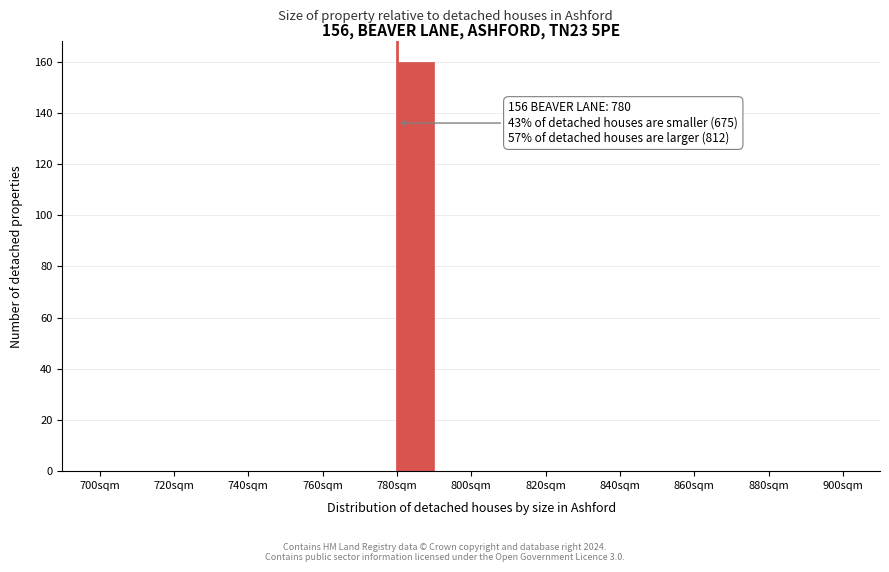

Which range on the x-axis has the tallest bar?

780 to 790